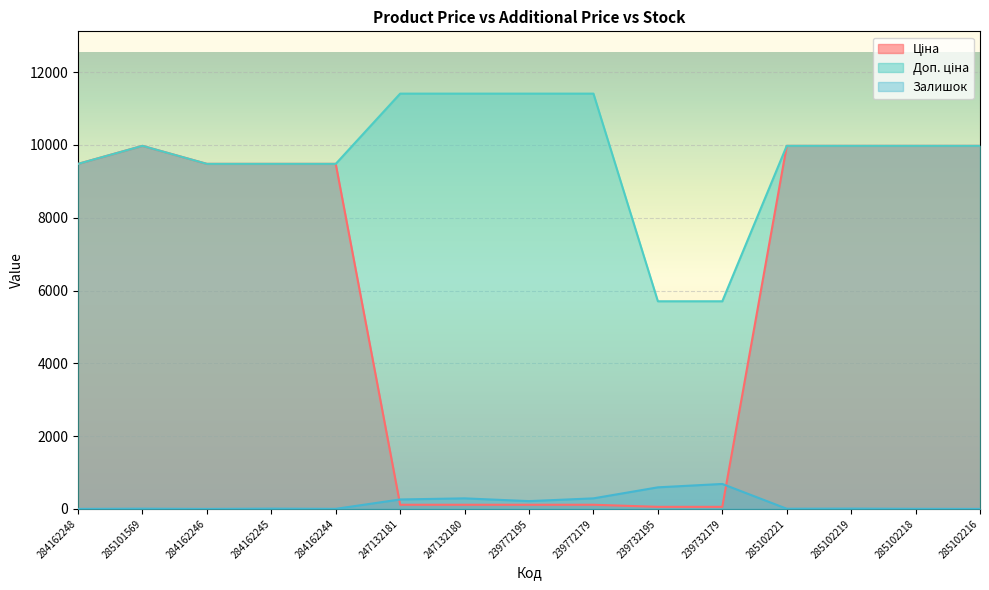

Where is Ціна nearest to the value 5016?

284162248